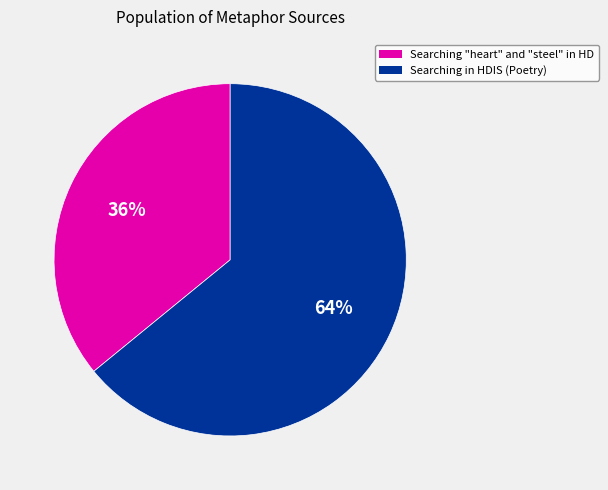

Is there a majority slice in this chart?

Yes